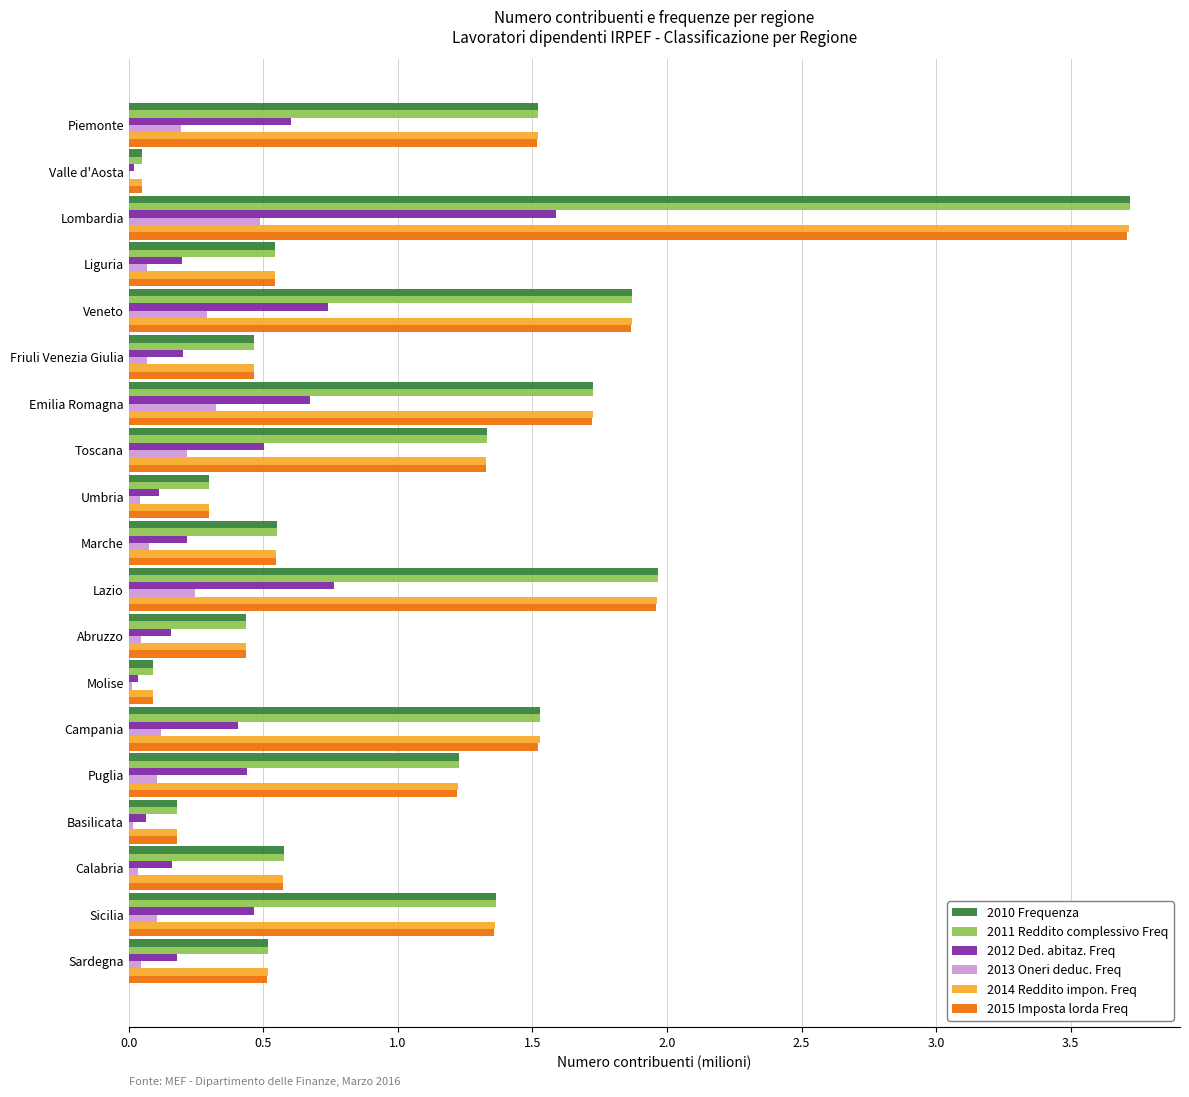

Is the value of 2015 Imposta lorda Freq at Sardegna greater than the value of 2013 Oneri deduc. Freq at Molise?

Yes